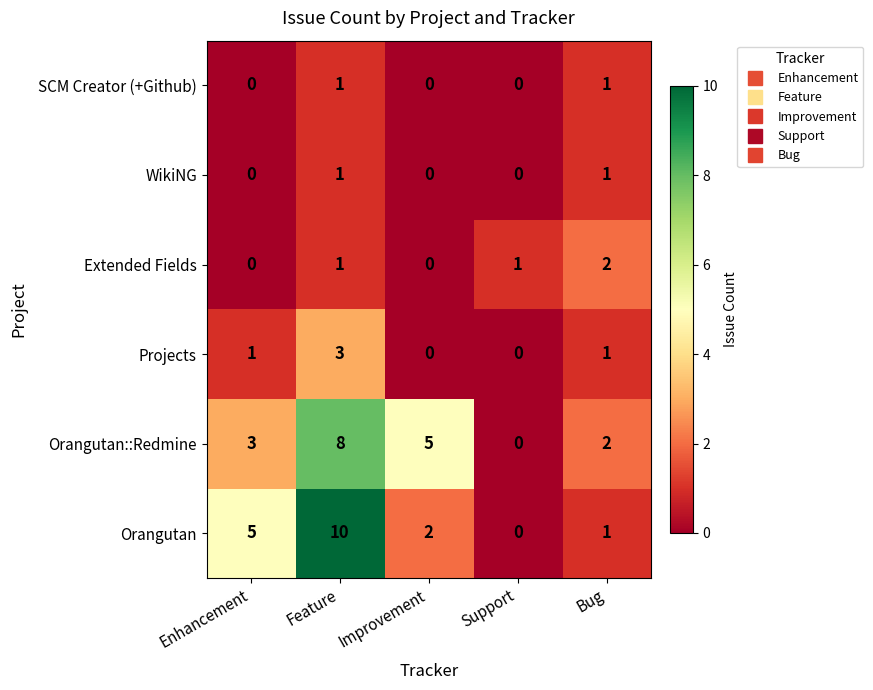

What value does the Projects series have at Feature?

3